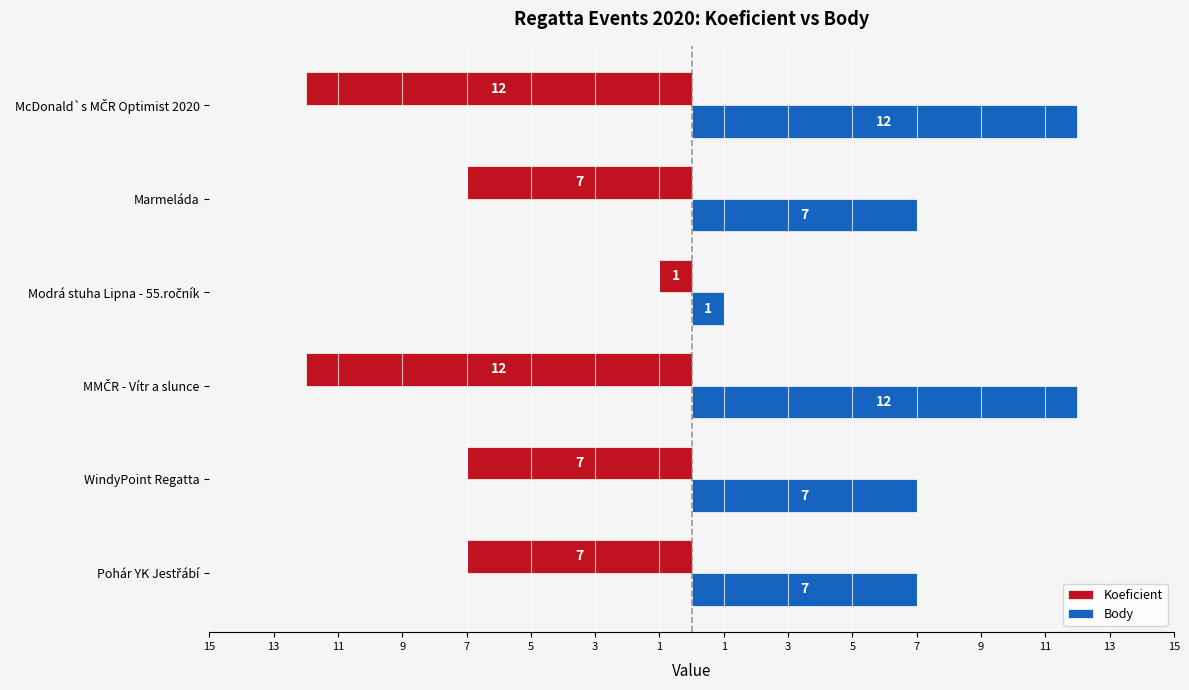

What are all the series names shown in the legend?

Koeficient, Body